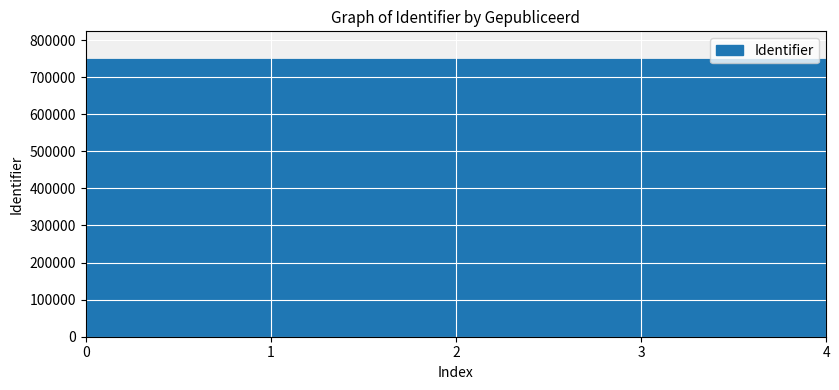

Is this an area chart (filled region under the line)?

No